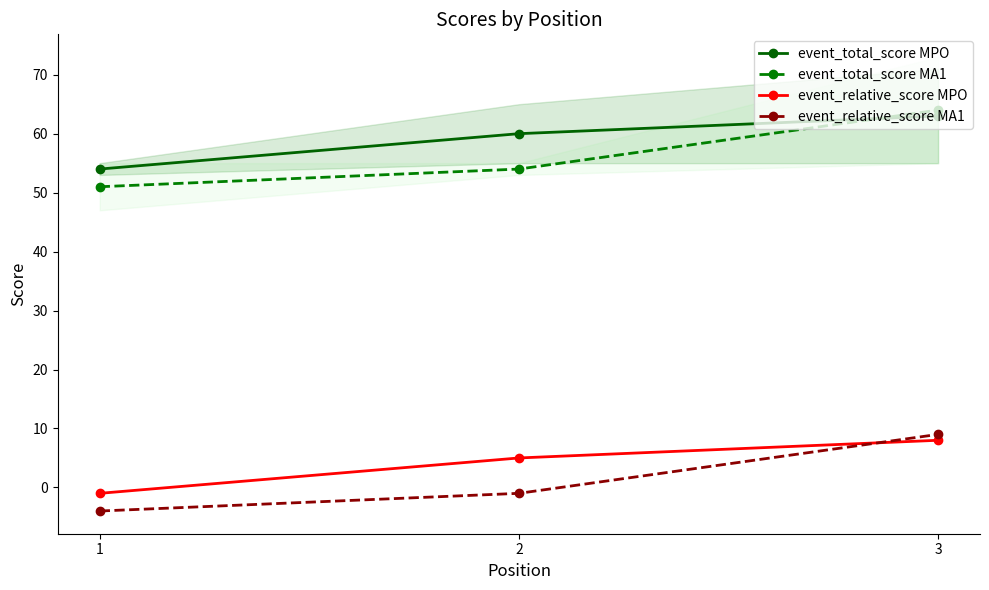

Which series changed the most between 1 and 3?

event_total_score MA1